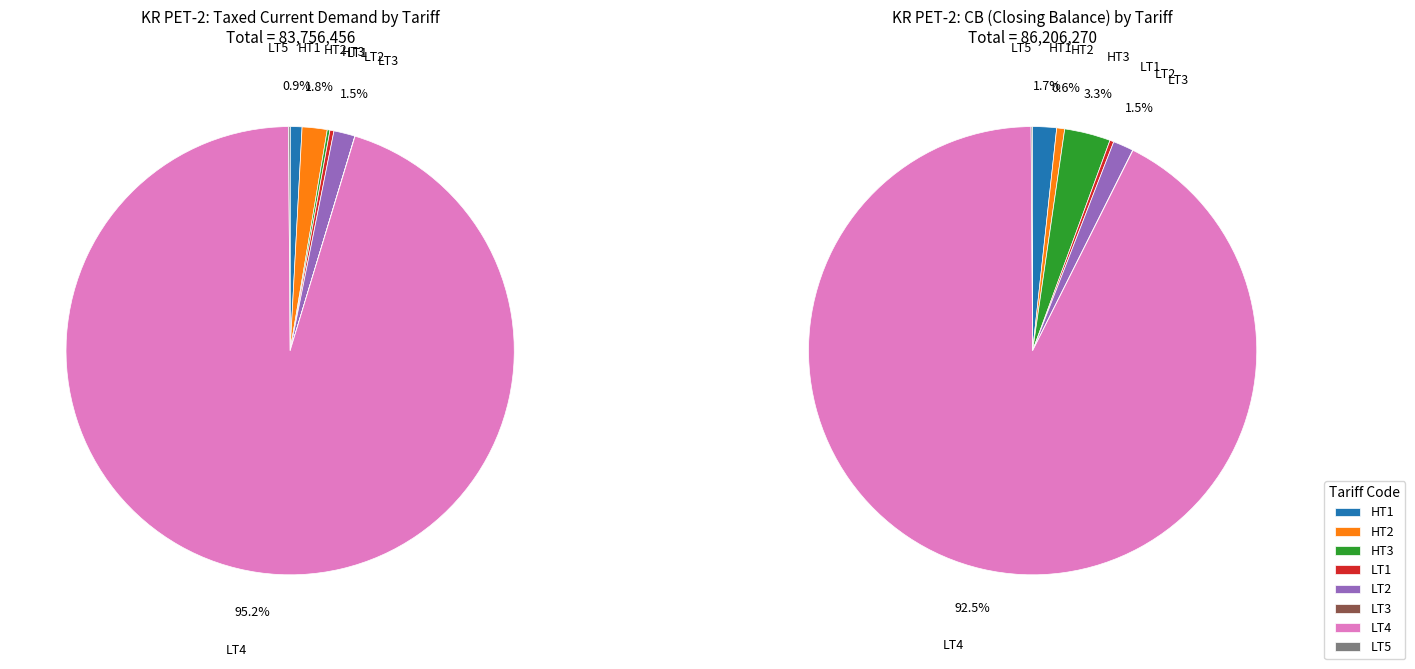

True or false: LT5 accounts for 1% of the total.

False